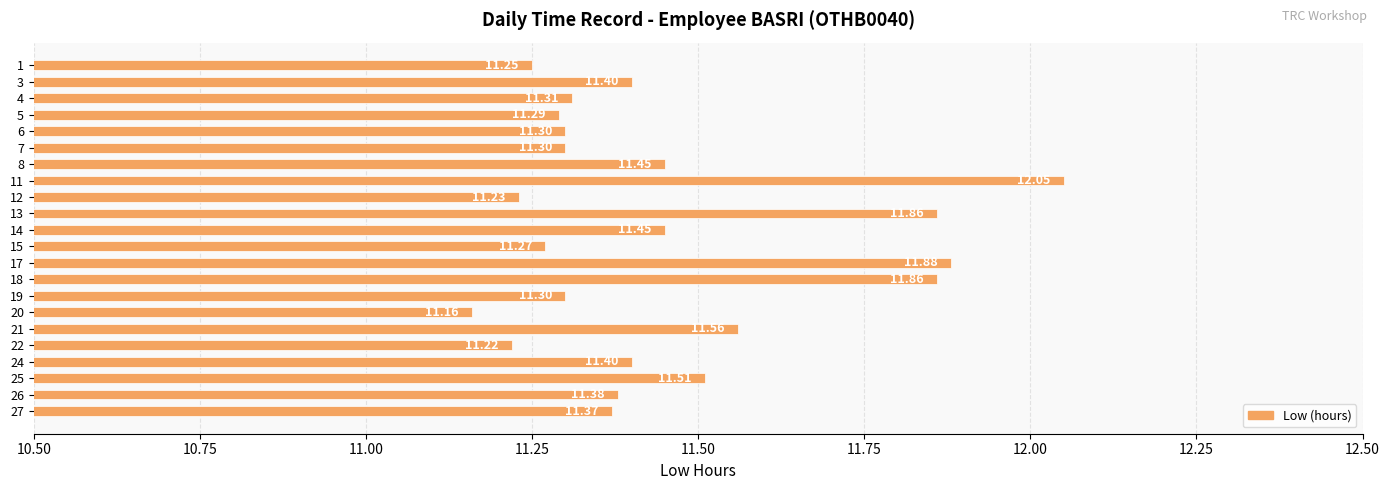

Approximately how many times larger is the value at 6 compared to 14?

1.0